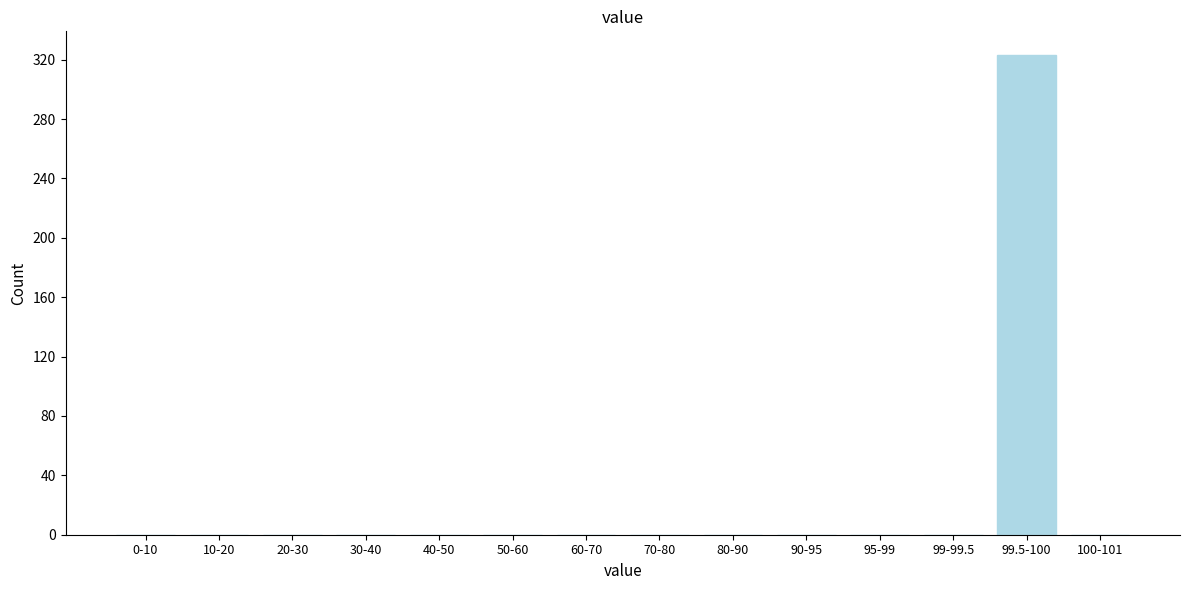

Reading left to right, transcribe all the data shown in this chart.

0-10=0	10-20=0	20-30=0	30-40=0	40-50=0	50-60=0	60-70=0	70-80=0	80-90=0	90-95=0	95-99=0	99-99.5=0	99.5-100=323	100-101=0